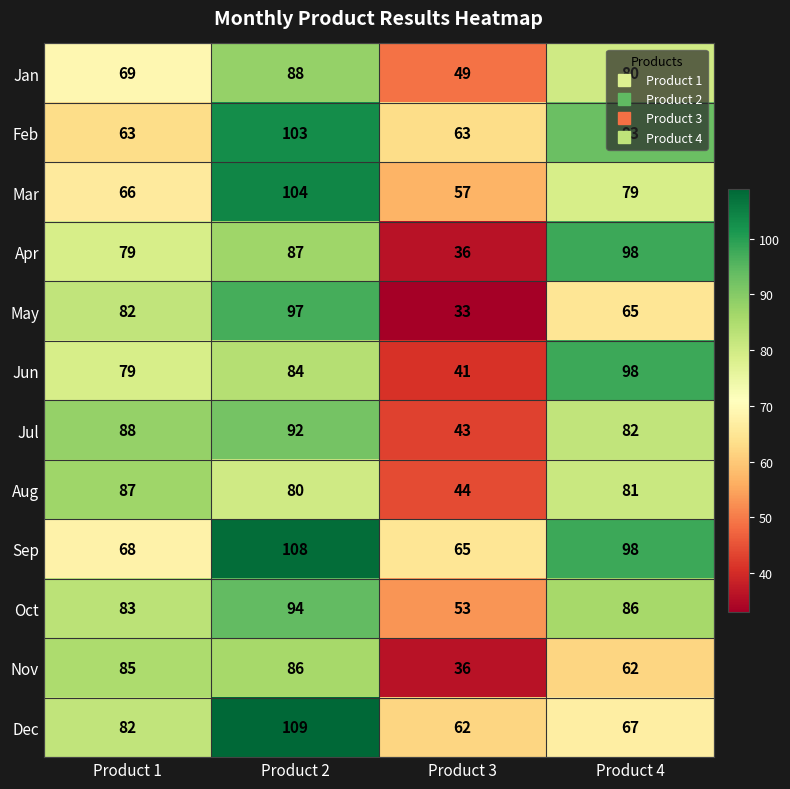

Which category has the highest value across all series?

Product 2